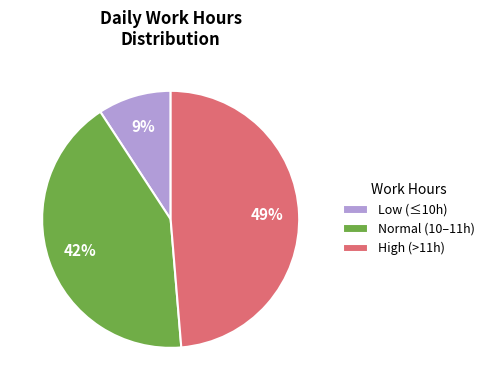

The High (>11h) slice represents 36% of the pie. True or false?

False